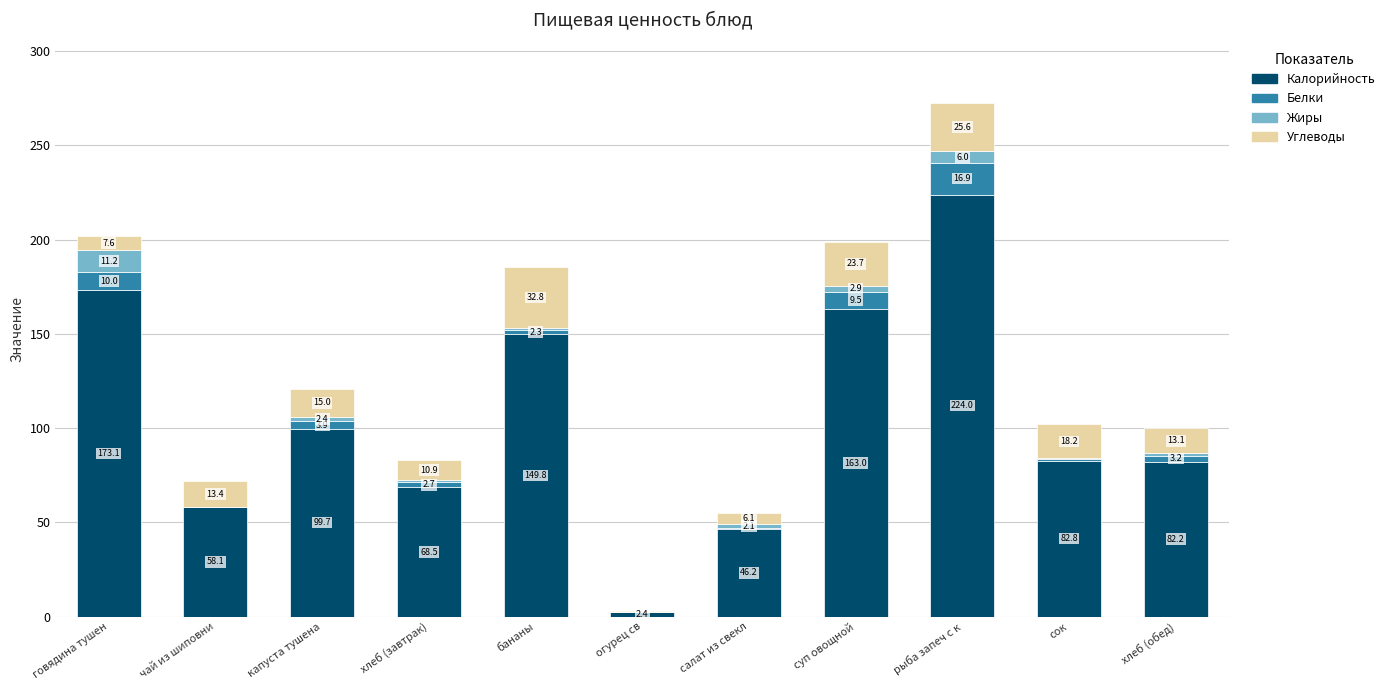

Does the chart contain stacked bars?

Yes